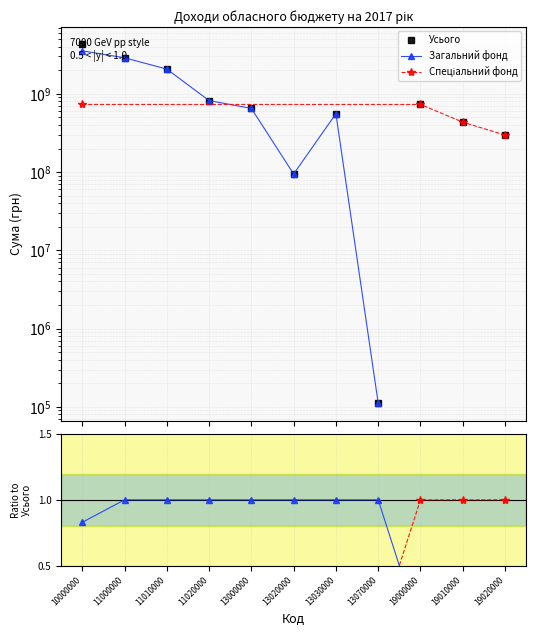

True or false: Загальний фонд and Спеціальний фонд cross at least once.

True